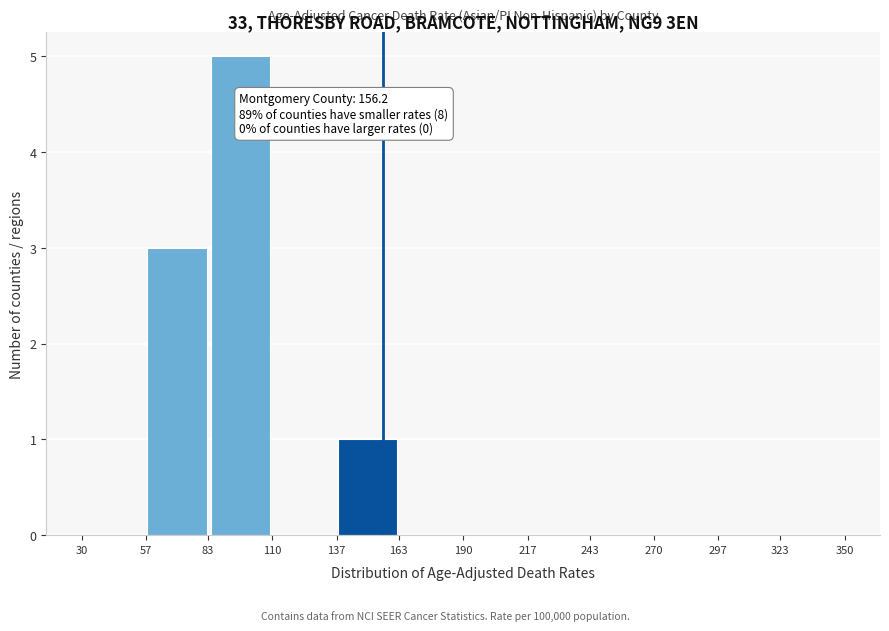

Which range on the x-axis has the tallest bar?

83 to 110